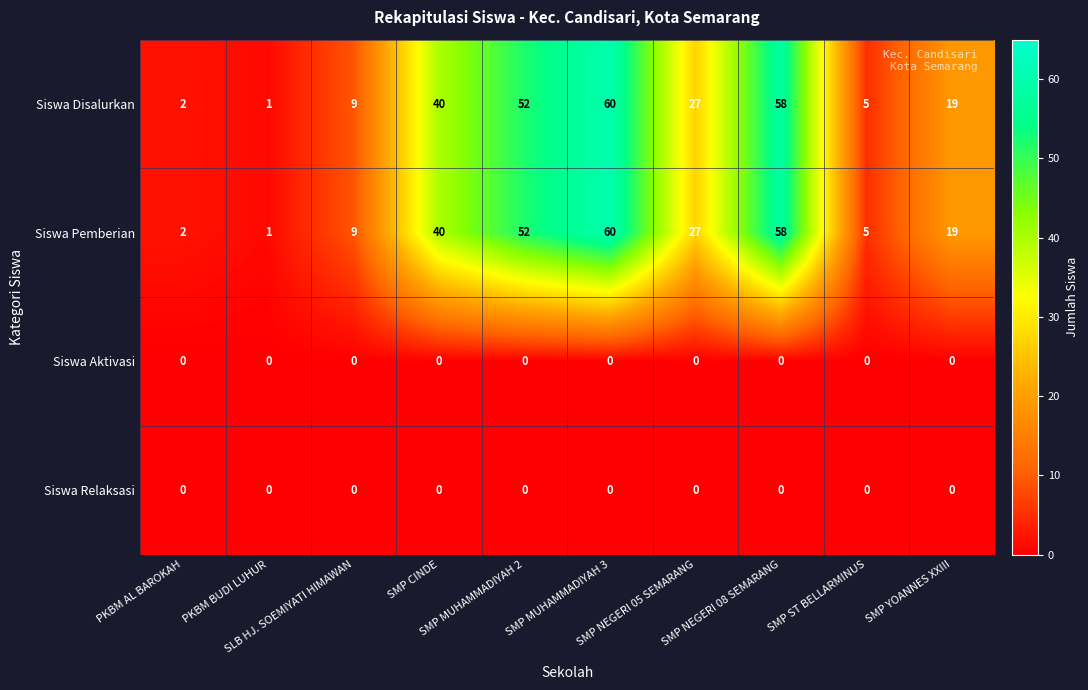

What is the average value of the Siswa Pemberian series?

27